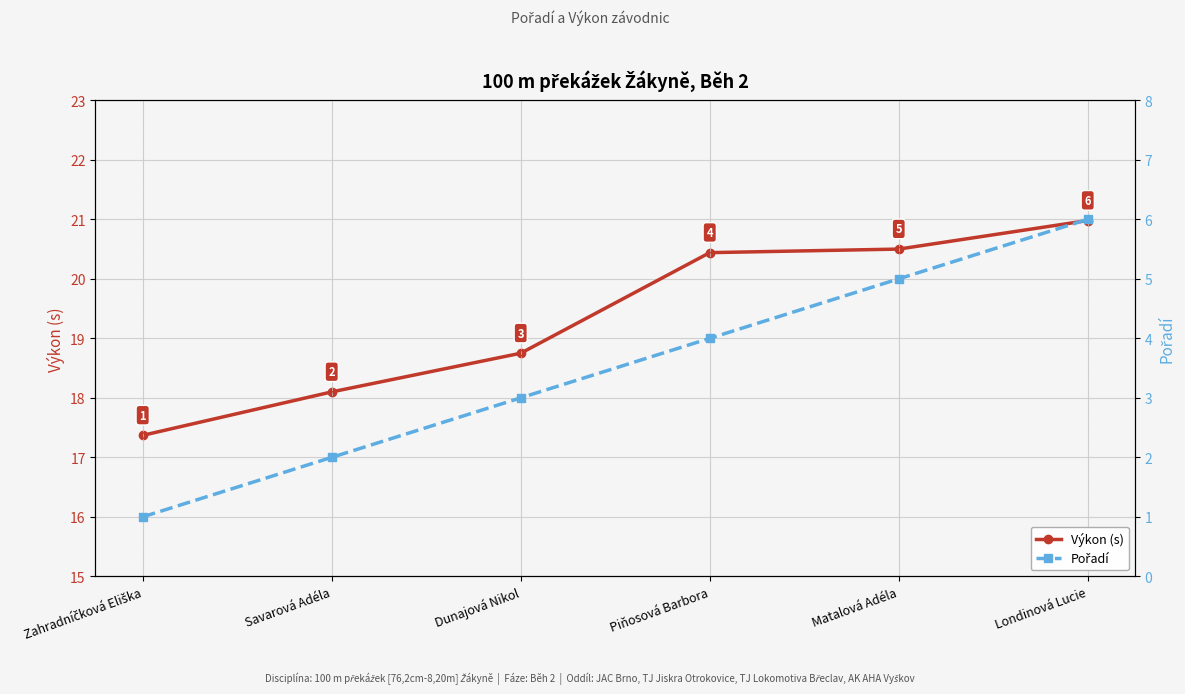

What is the label of the 3rd point from the left?

Dunajová Nikol